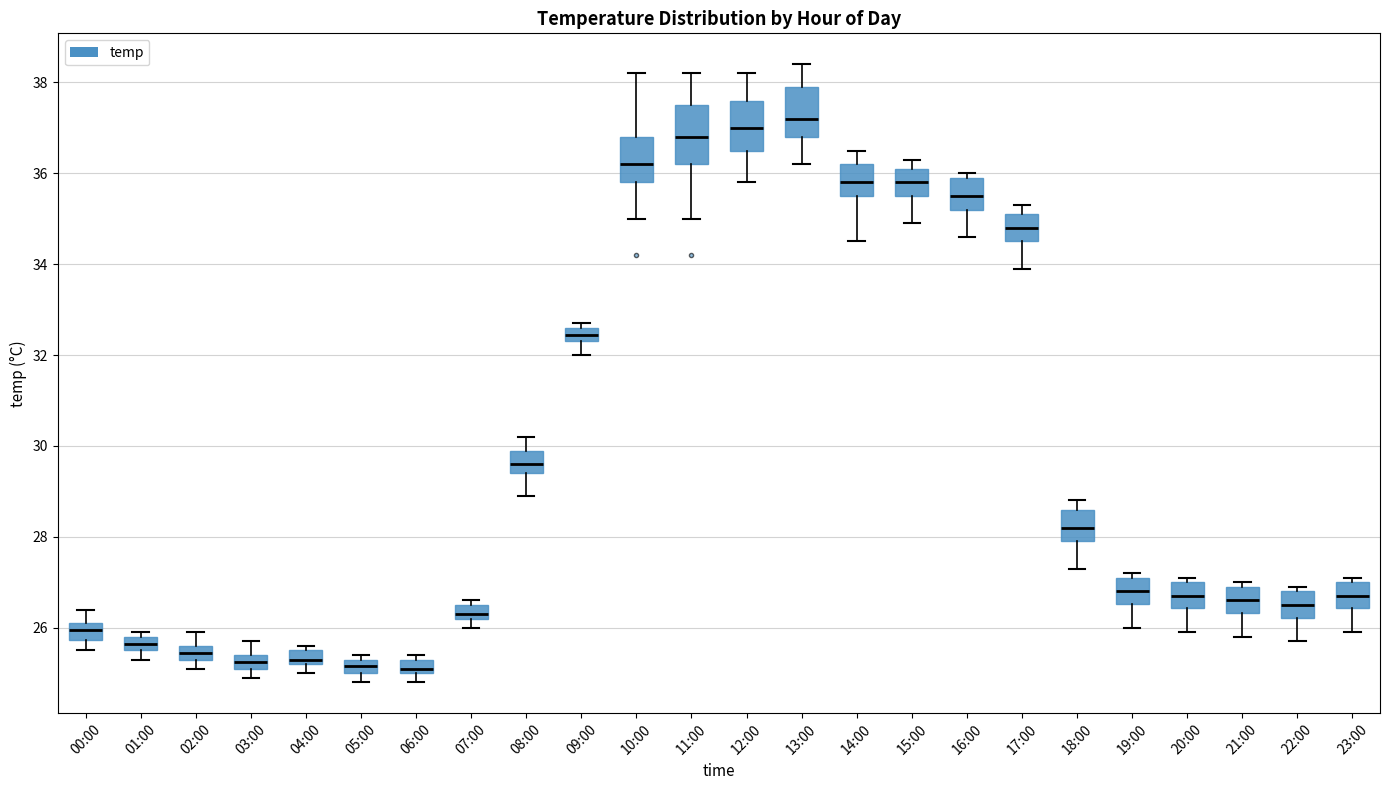

Where does the median line of the box for 23:00 sit on the y-axis? The values are not printed on the chart, so give them approximately, as read against the axis.

26.8